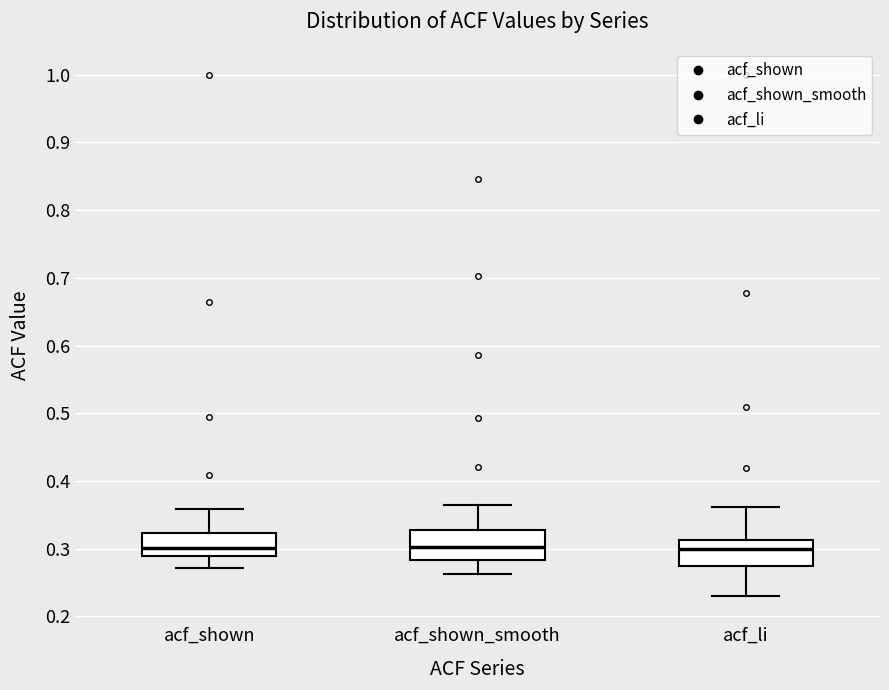

Where is the upper edge of the box for acf_shown on the y-axis? The values are not printed on the chart, so give them approximately, as read against the axis.

0.32